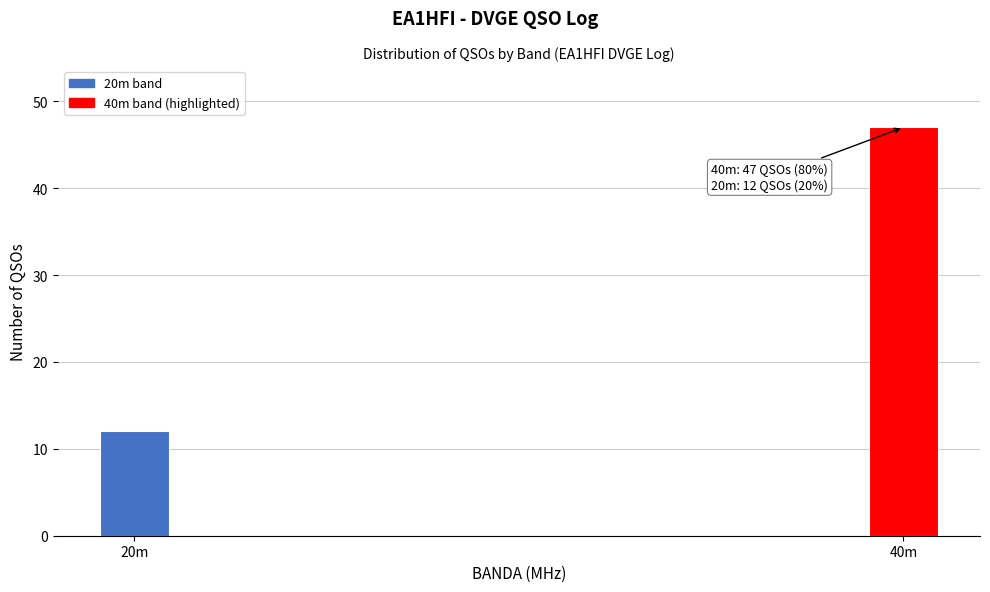

Reading right to left, what are all the values shown in this chart?

47	12